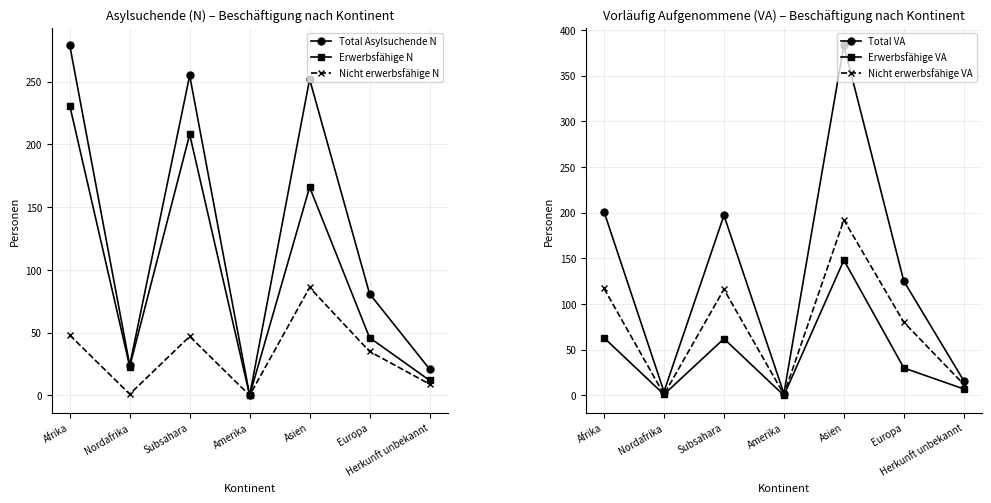

Is it true that Erwerbsfähige N equals 60 at Subsahara?

False